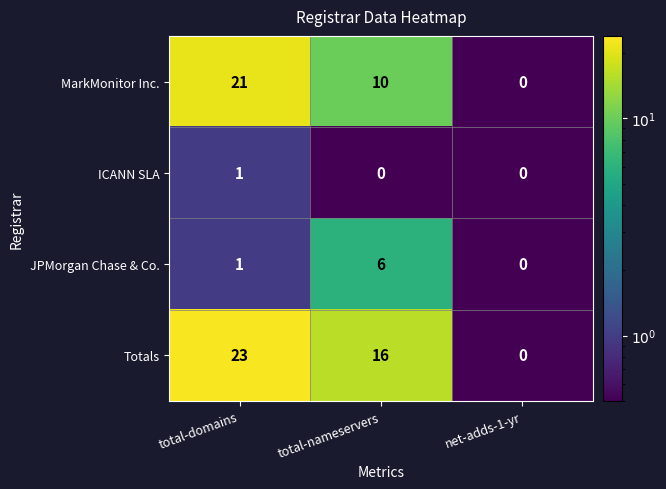

What is the difference between the maximum and minimum values in the MarkMonitor Inc. series?

21